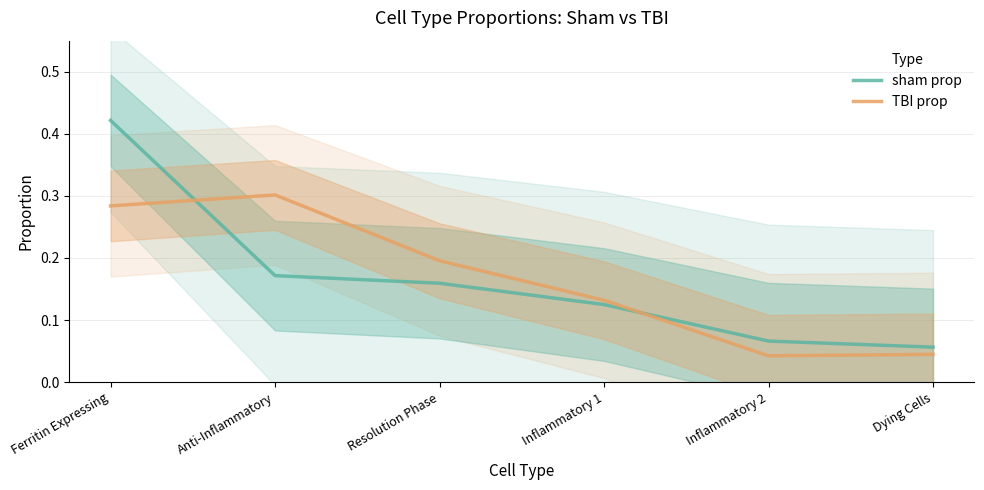

What position from the right is Dying Cells?

1